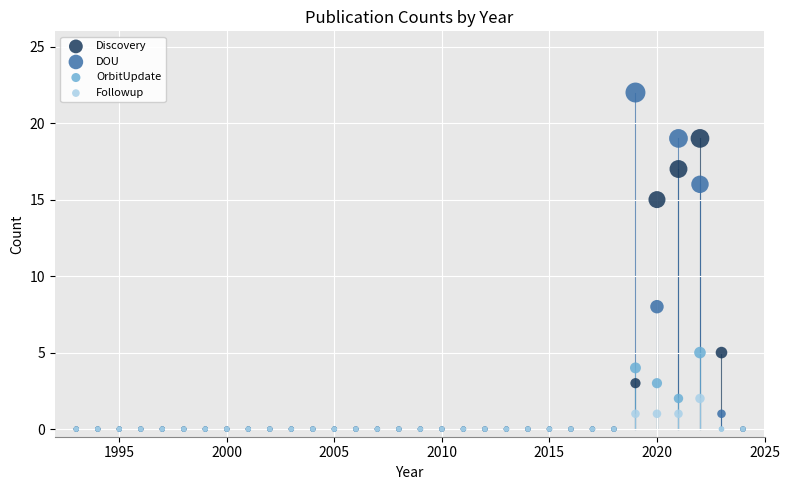

Which series has the widest spread of Y values?

DOU